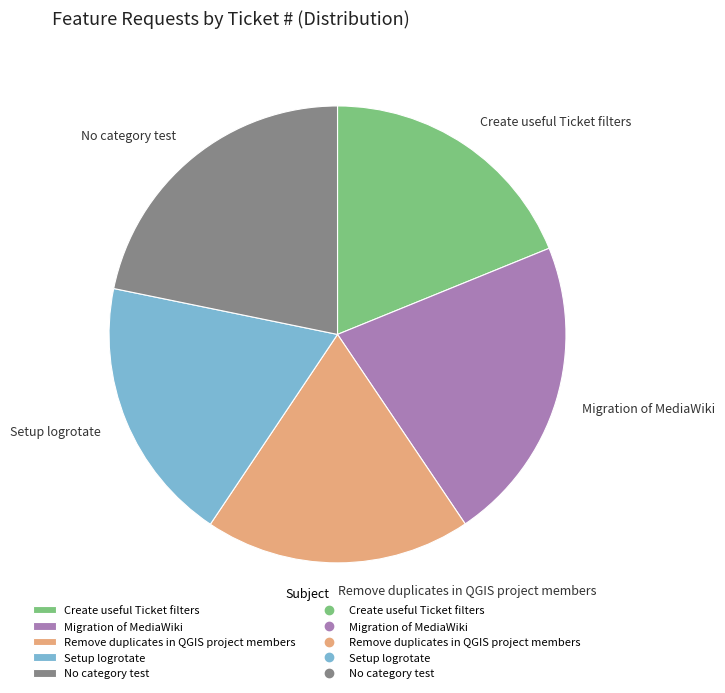

The Remove duplicates in QGIS project members slice represents 12% of the pie. True or false?

False